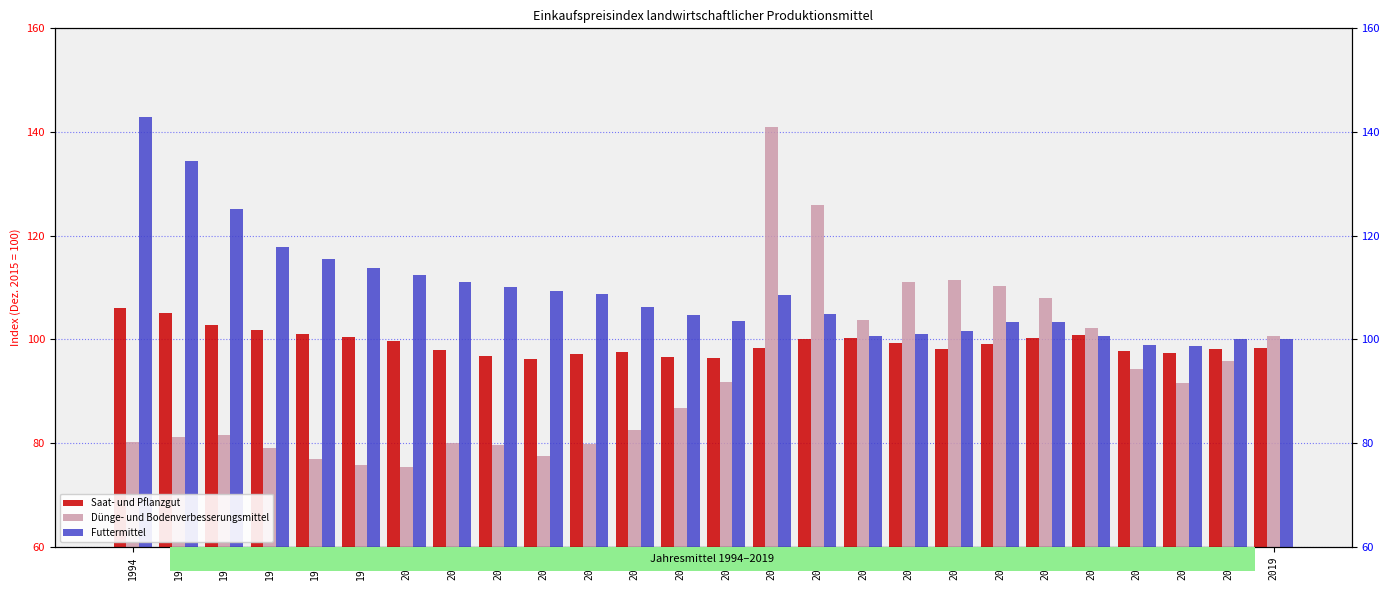

How many categories are shown in the chart?

26